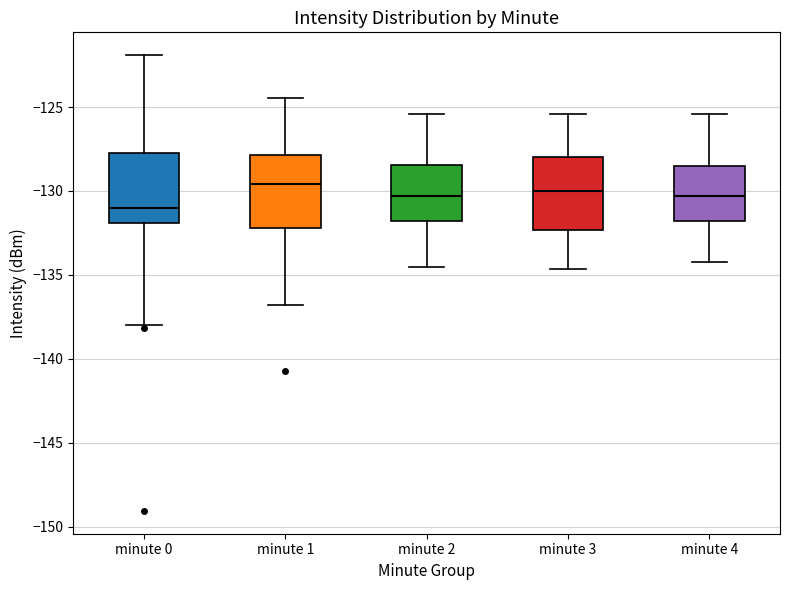

Reading left to right, read every box against the y-axis: the position of its median line, the range the box covers, and the ends of its whiskers. The values are not printed on the chart, so give them approximately, as read against the axis.

minute 0: median -131.0, box -132.0 to -127.5, whiskers -138.0 to -122.0
minute 1: median -129.5, box -132.0 to -128.0, whiskers -137.0 to -124.5
minute 2: median -130.5, box -132.0 to -128.5, whiskers -134.5 to -125.5
minute 3: median -130.0, box -132.5 to -128.0, whiskers -134.5 to -125.5
minute 4: median -130.5, box -132.0 to -128.5, whiskers -134.0 to -125.5